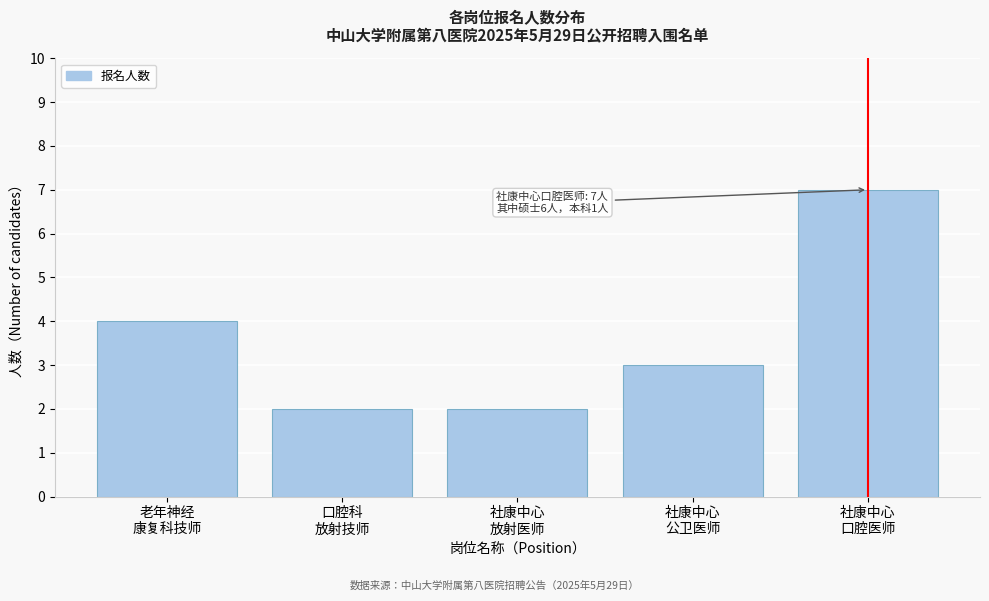

Reading left to right, transcribe all the data shown in this chart.

4	2	2	3	7